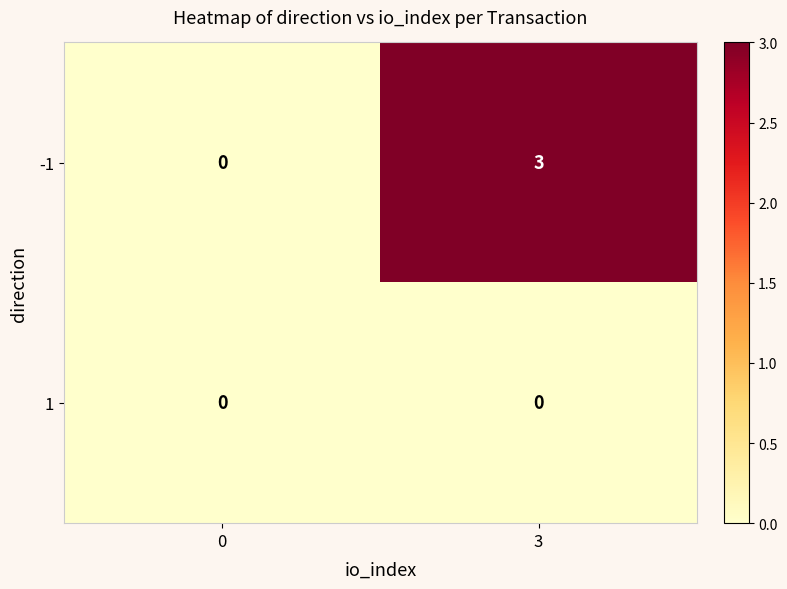

List the series in order of their peak value, highest first.

-1, 1